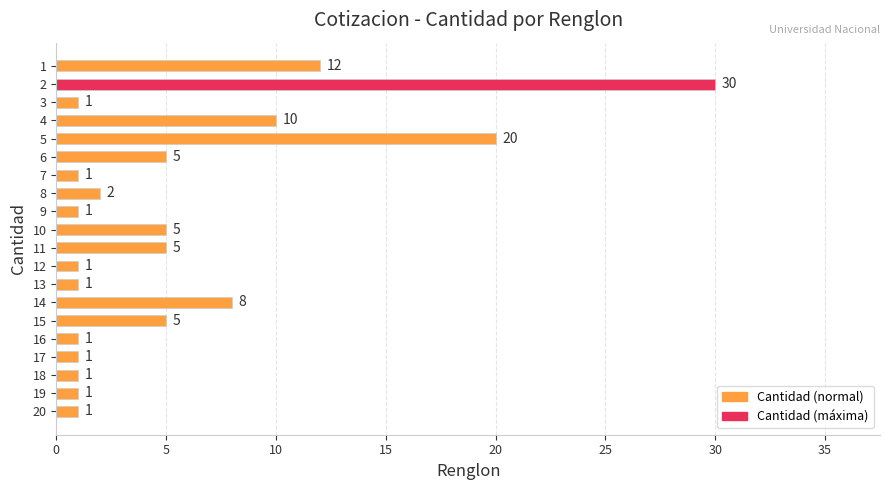

Is it true that the value at 13 is 5?

False